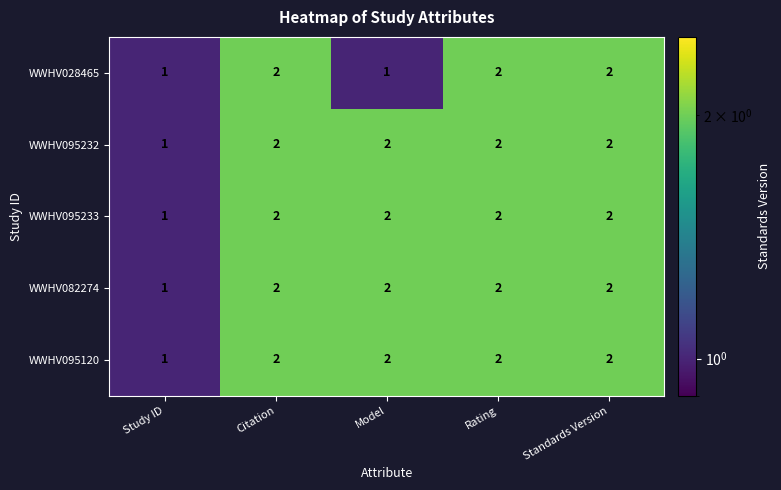

How many WWHV095233 values are between 2 and 3?

4